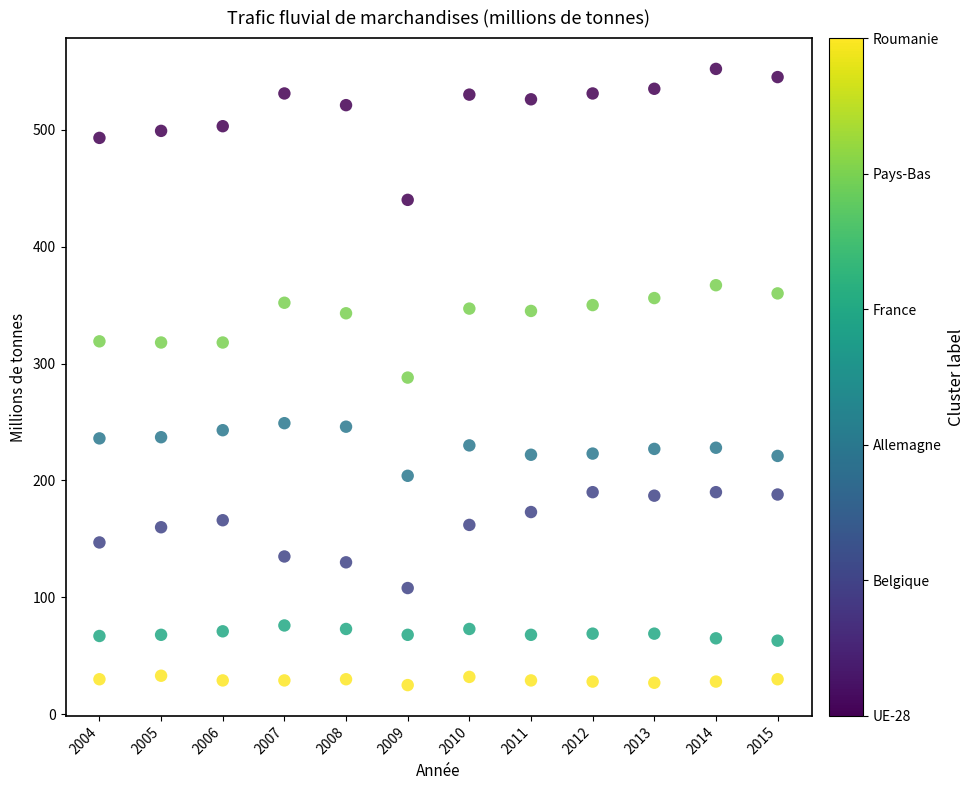

Across all data points, what is the range of Y values (max minus min)?

527